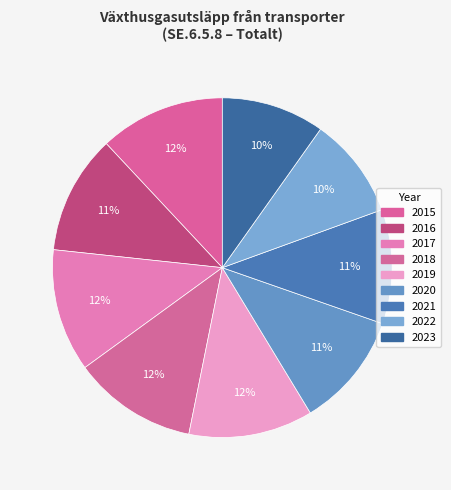

What is the change in value from 2015 to 2023?

-0.5